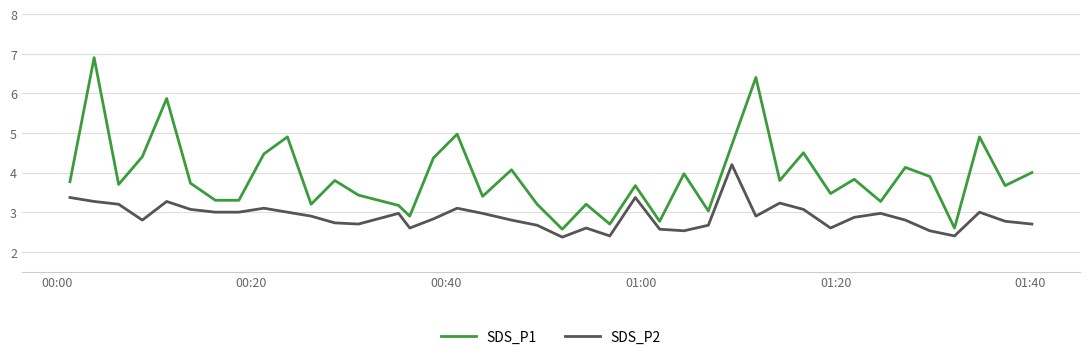

What is the maximum value shown in the chart?

6.9